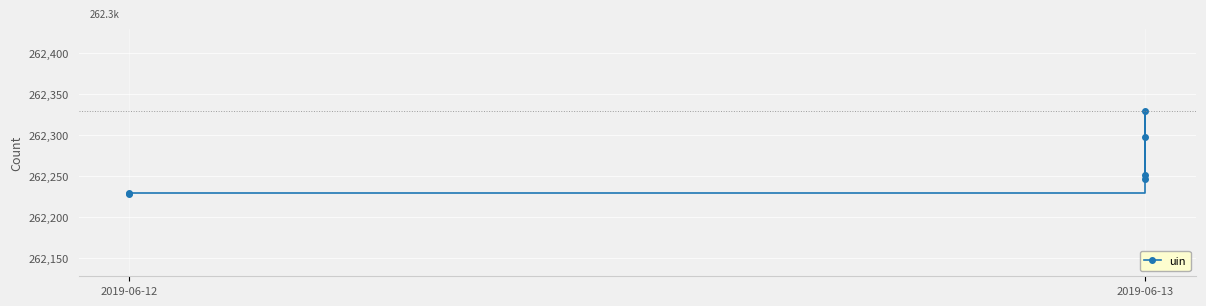

What value does the data have at 2019-06-12, to the nearest 10?

262230